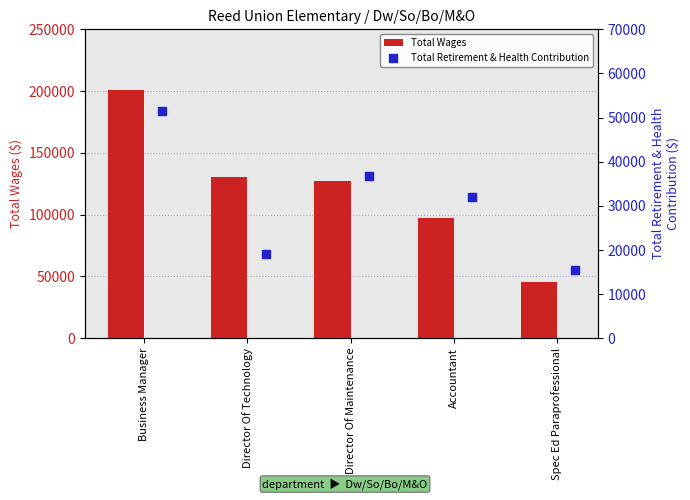

What is the total value across all series at Business Manager?

252404